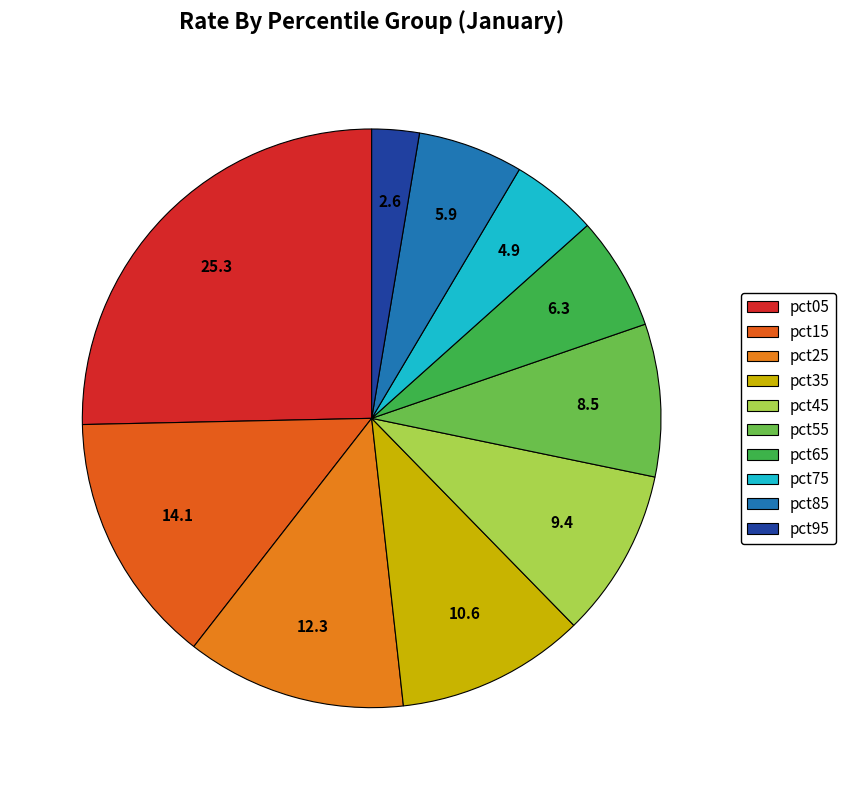

How many segments does this pie chart have?

10